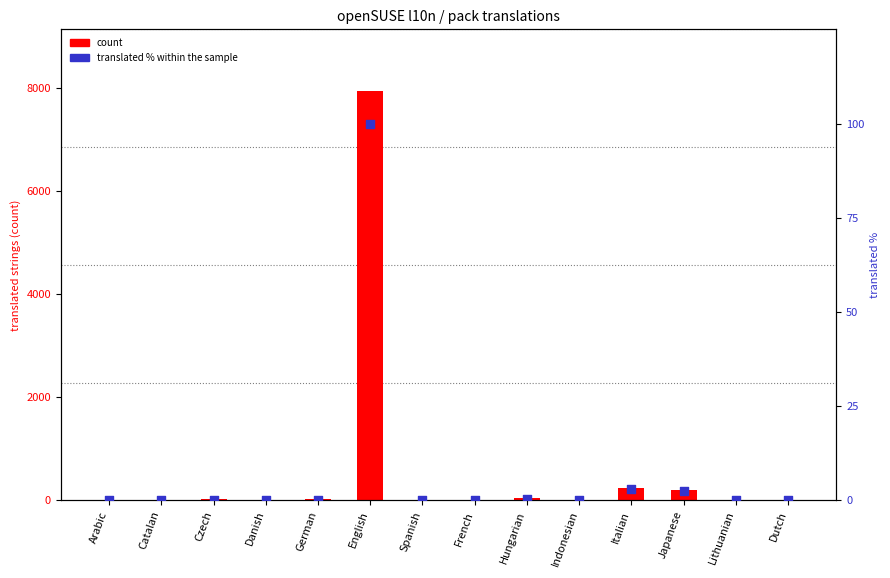

What are all the series names shown in the legend?

count, translated % within the sample